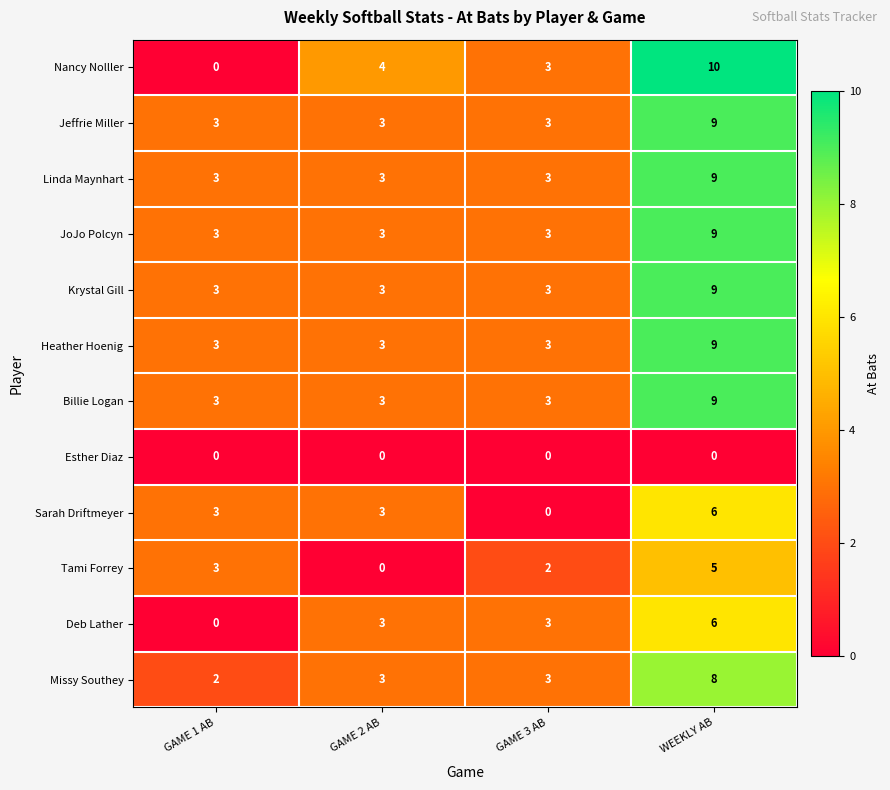

What is the approximate value of Tami Forrey at WEEKLY AB?

5